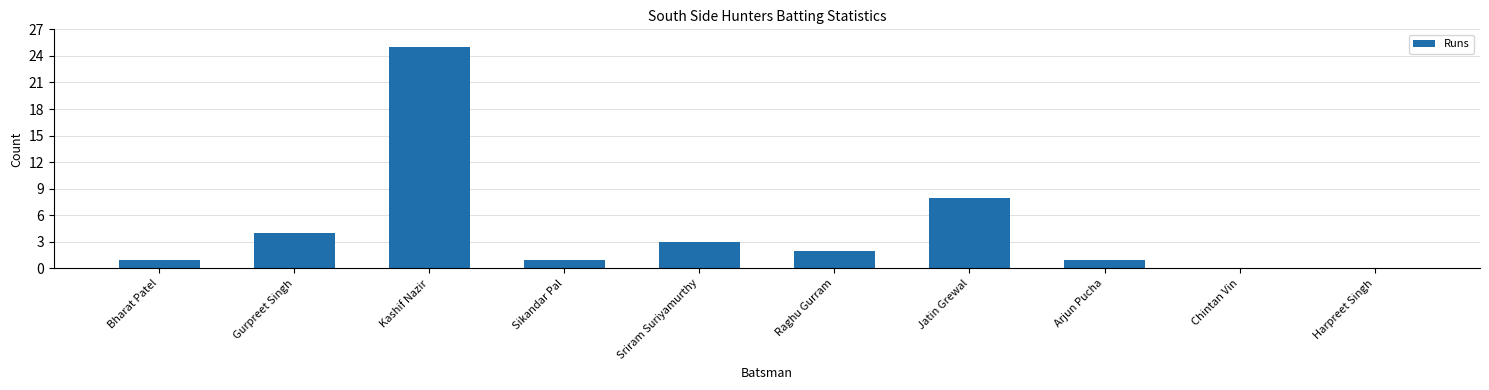

Count the number of data series in this chart.

1